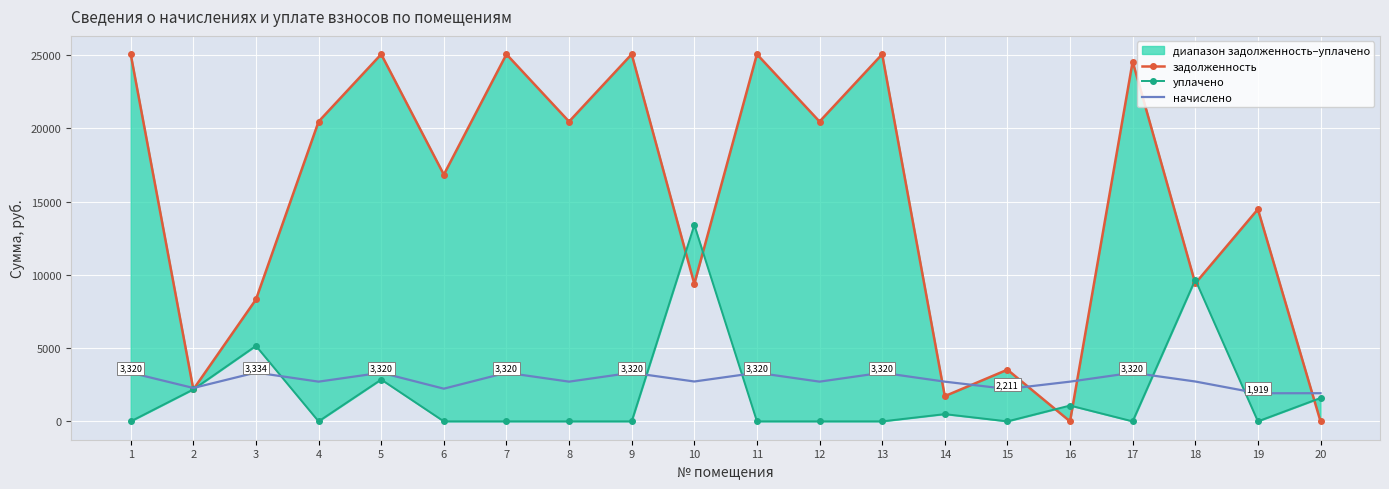

The value of задолженность at 9 is 5982.4. True or false?

False